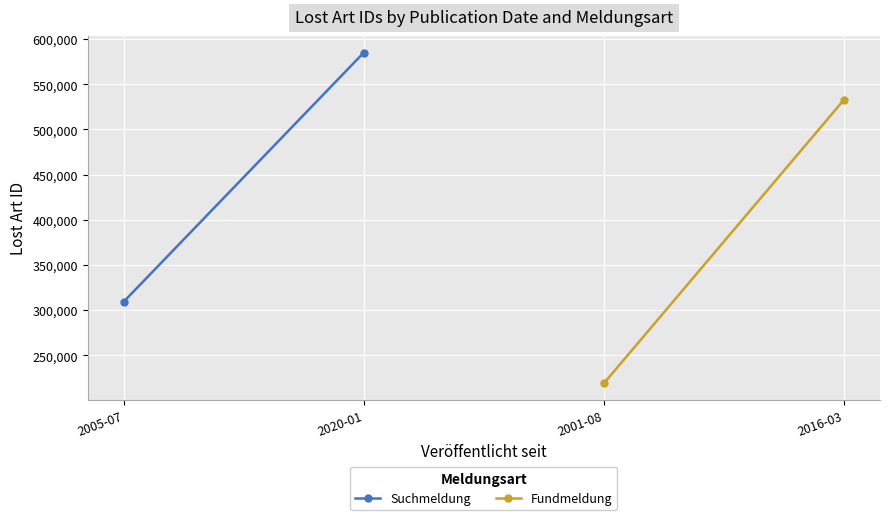

Between 2020-01 and 2005-07, which is larger?

2020-01